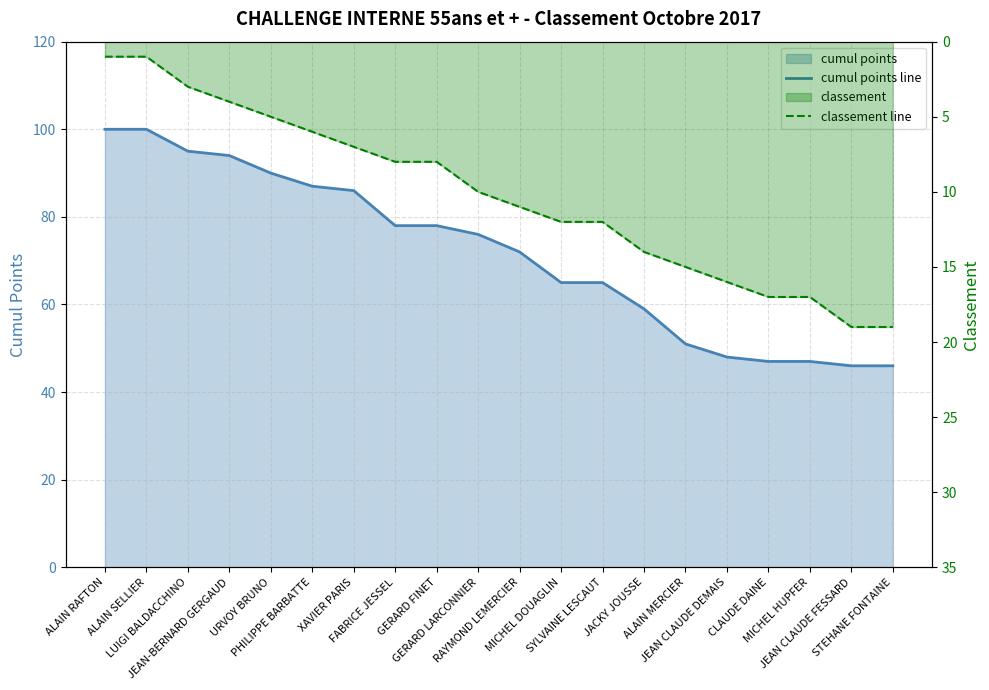

What position from the right is SYLVAINE LESCAUT?

8